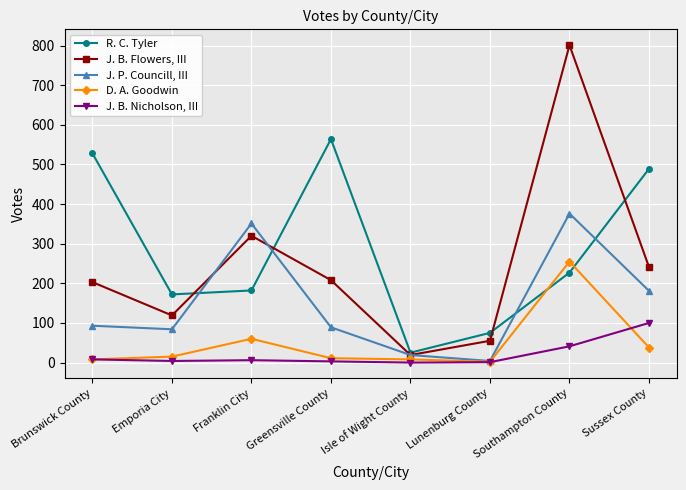

Count the number of categories in the chart.

8